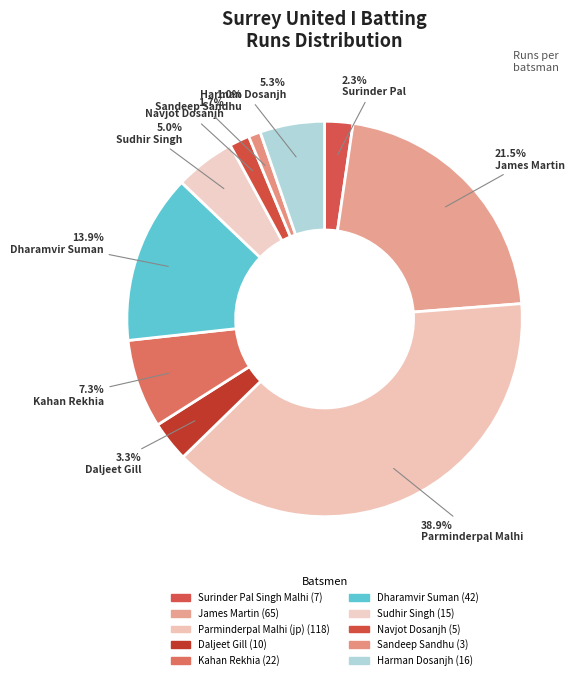

Combined, do Sandeep Sandhu and Parminderpal Malhi (jp) account for over 50%?

No